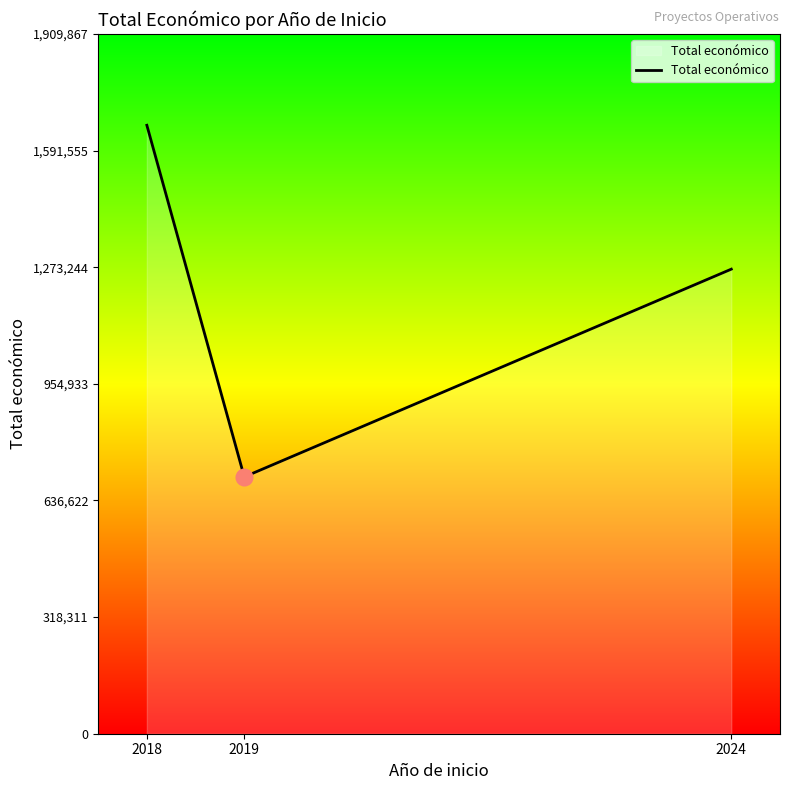

Is it true that the value at 2018 is 1135476?

False